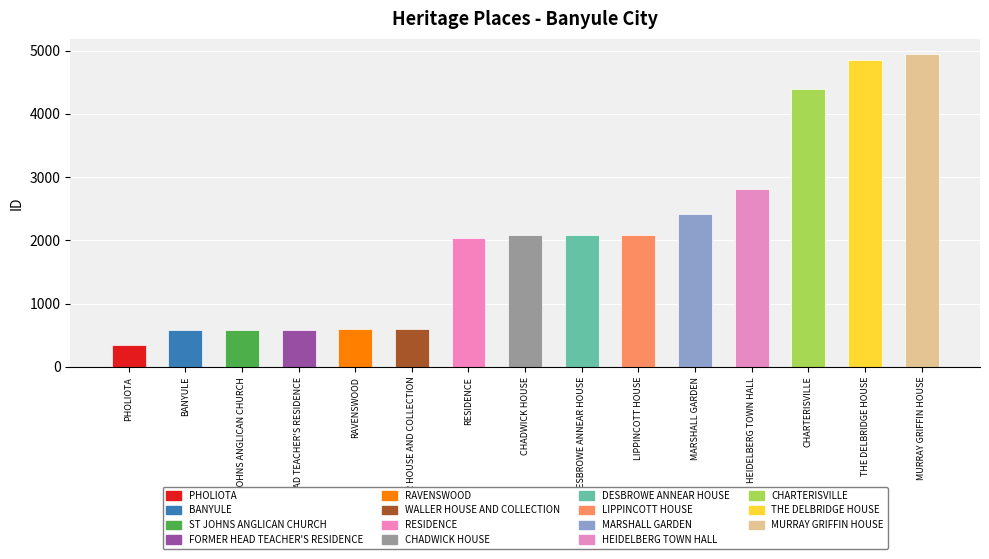

Are the bars horizontal?

No